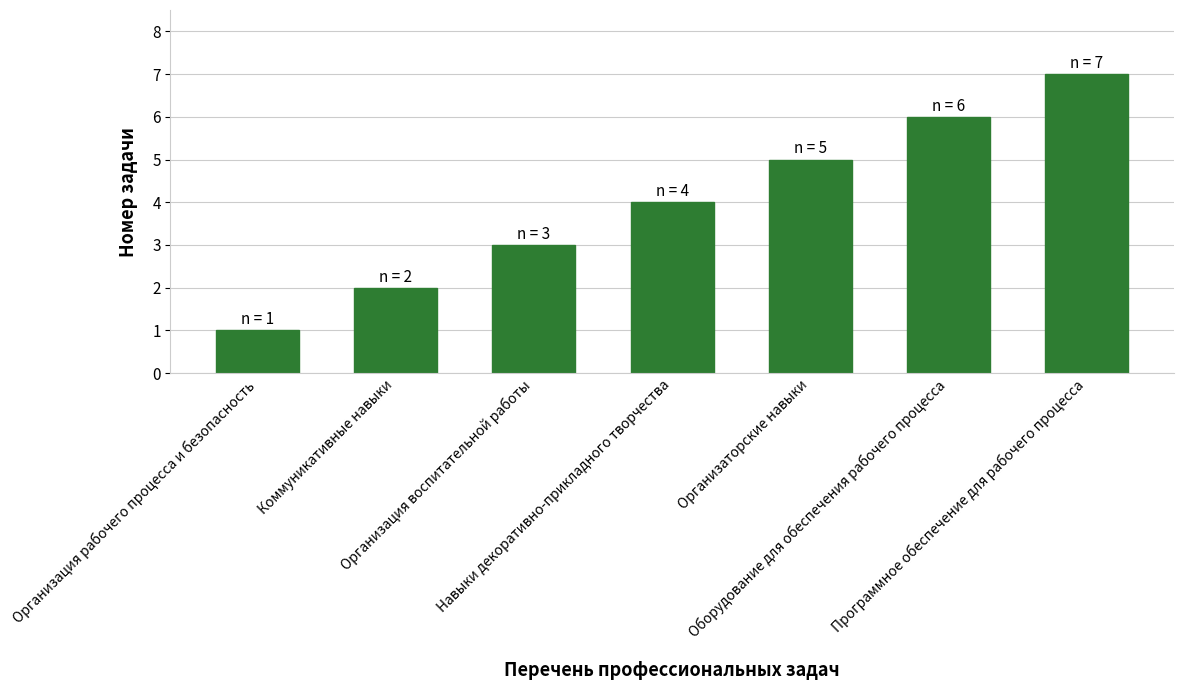

Reading left to right, list all the values displayed in this chart.

1	2	3	4	5	6	7